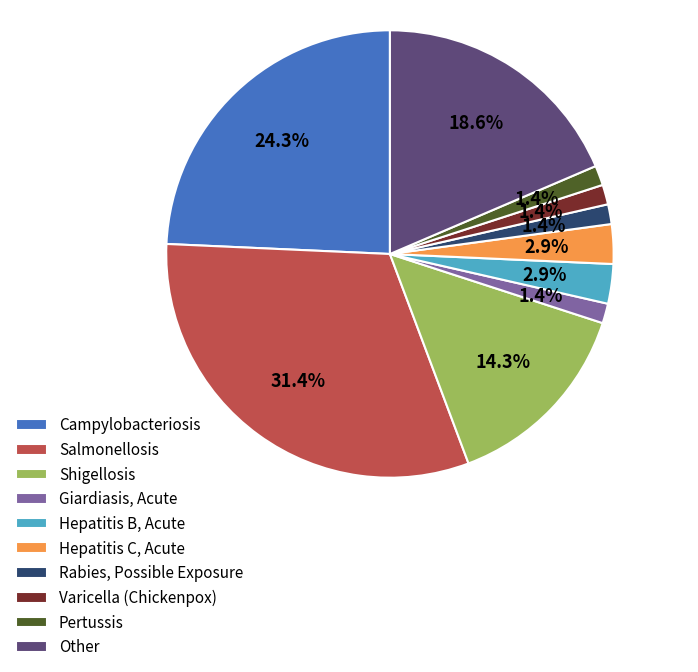

True or false: Campylobacteriosis accounts for 32% of the total.

False